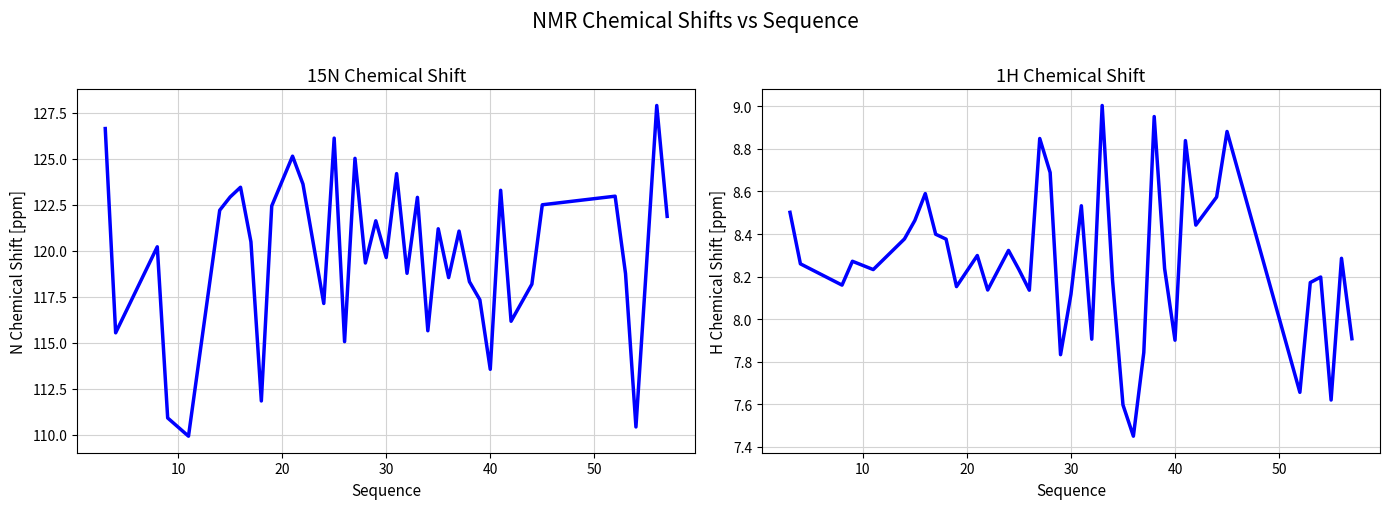

Reading right to left, list all the values displayed in this chart.

Y_shift: 121.9	127.9	119.1	110.4	118.8	123.0	122.5	118.2	116.2	123.3	113.6	117.3	118.3	121.1	118.5	121.2	115.7	122.9	118.8	124.2	119.6	121.6	119.3	125.0	115.1	126.1	117.1	123.6	125.1	122.4	111.8	120.5	123.4	122.9	122.2	109.9	110.9	120.2	115.5	126.6
X_shift: 7.9	8.3	7.6	8.2	8.2	7.7	8.9	8.6	8.4	8.8	7.9	8.2	9.0	7.8	7.5	7.6	8.2	9.0	7.9	8.5	8.1	7.8	8.7	8.8	8.1	8.2	8.3	8.1	8.3	8.2	8.4	8.4	8.6	8.5	8.4	8.2	8.3	8.2	8.3	8.5